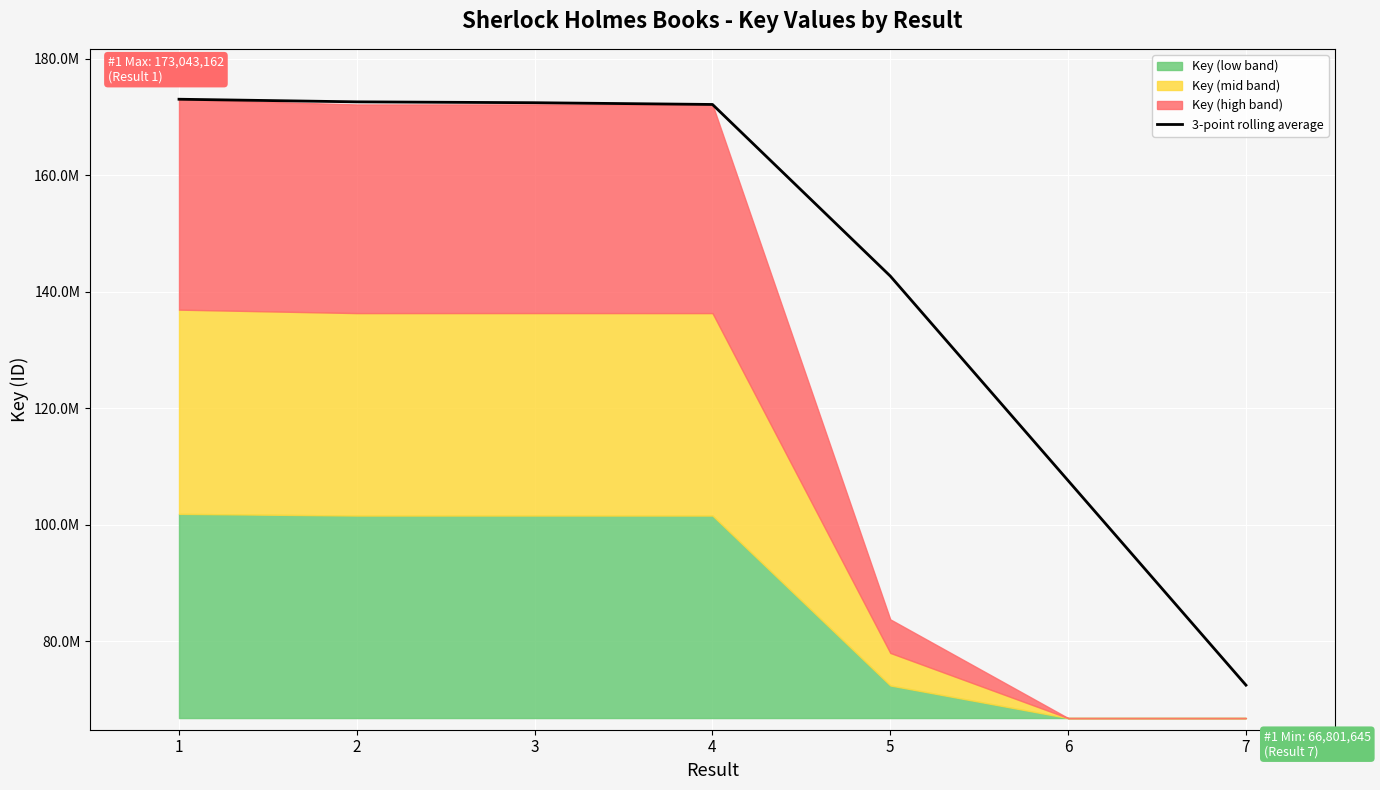

The chart shows a value of 173043162.0 at 1. True or false?

True